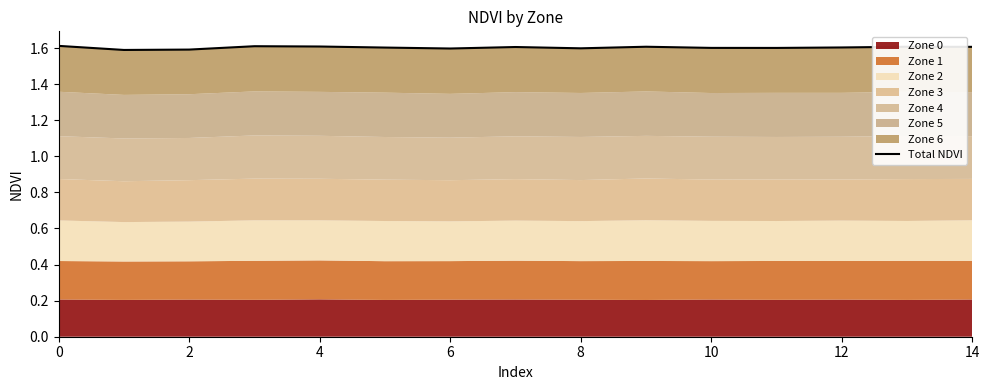

What is the average value?

1.6